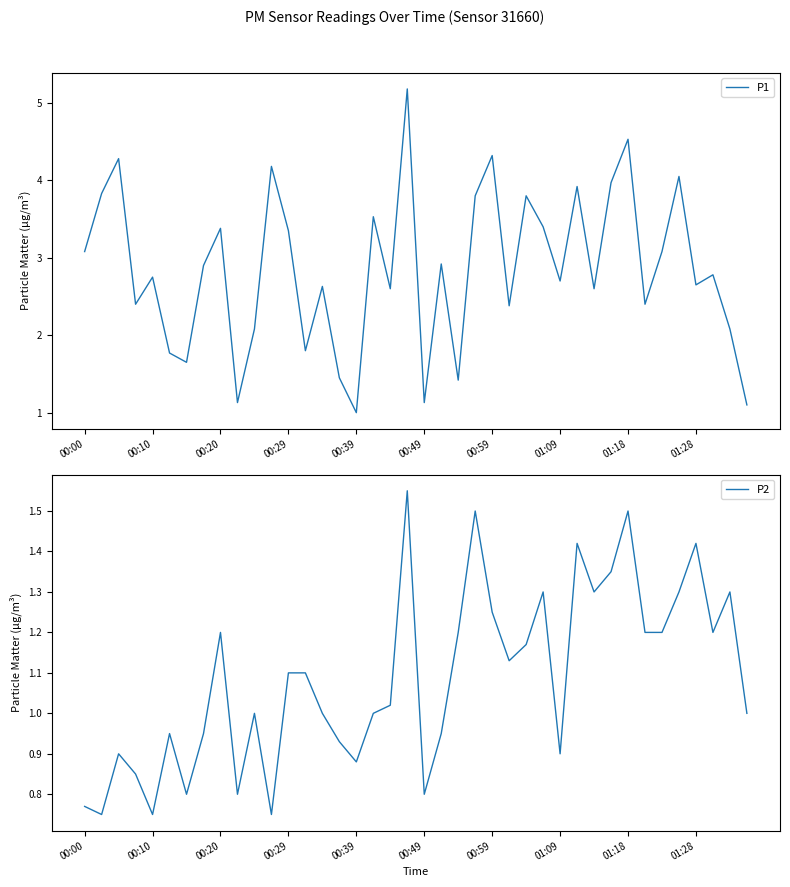

At which label does P1 reach its minimum?

00:39